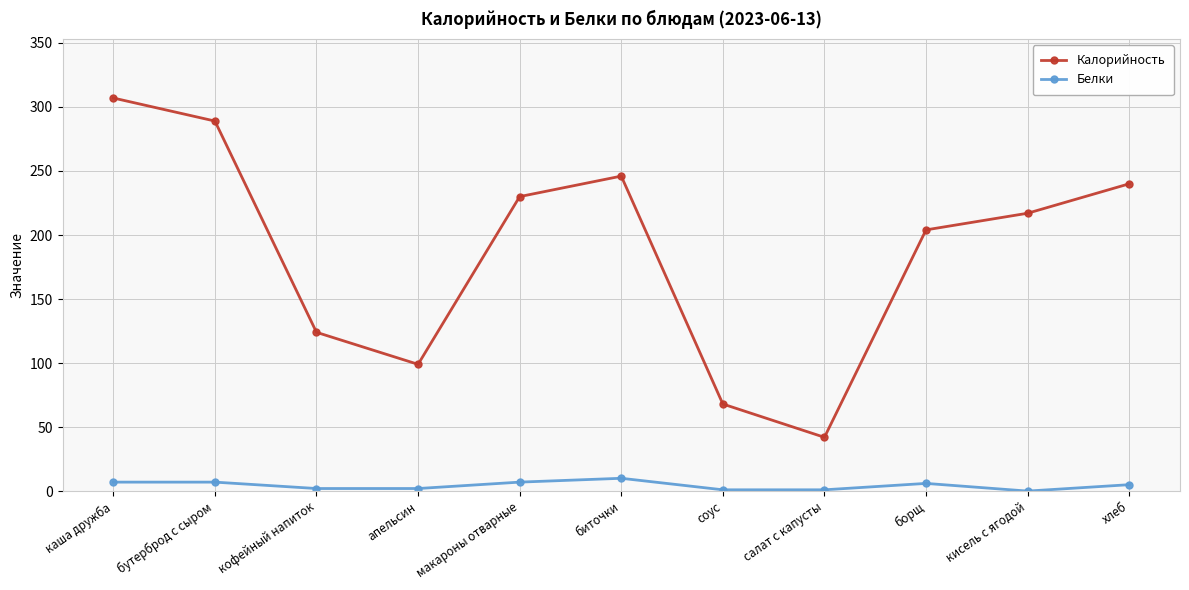

True or false: Калорийность has a value of 324 at борщ.

False